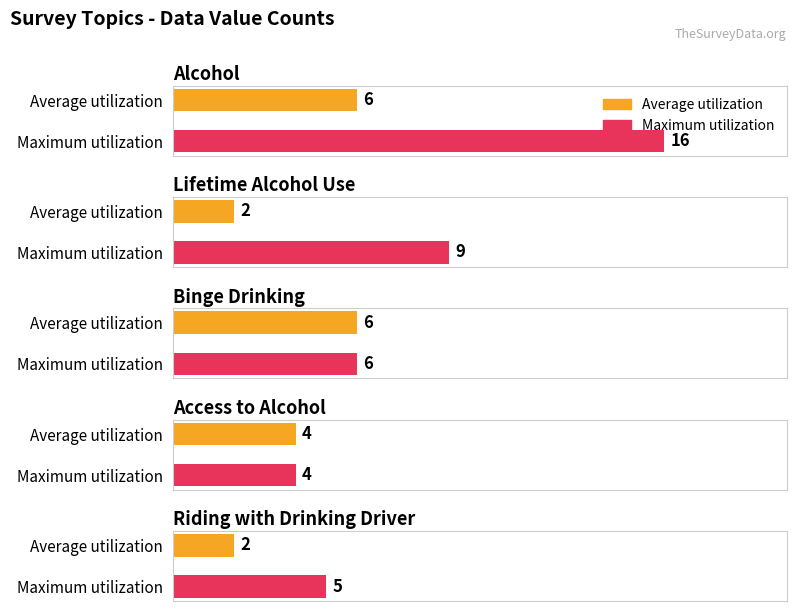

At which category is the sum across all series the highest?

Alcohol